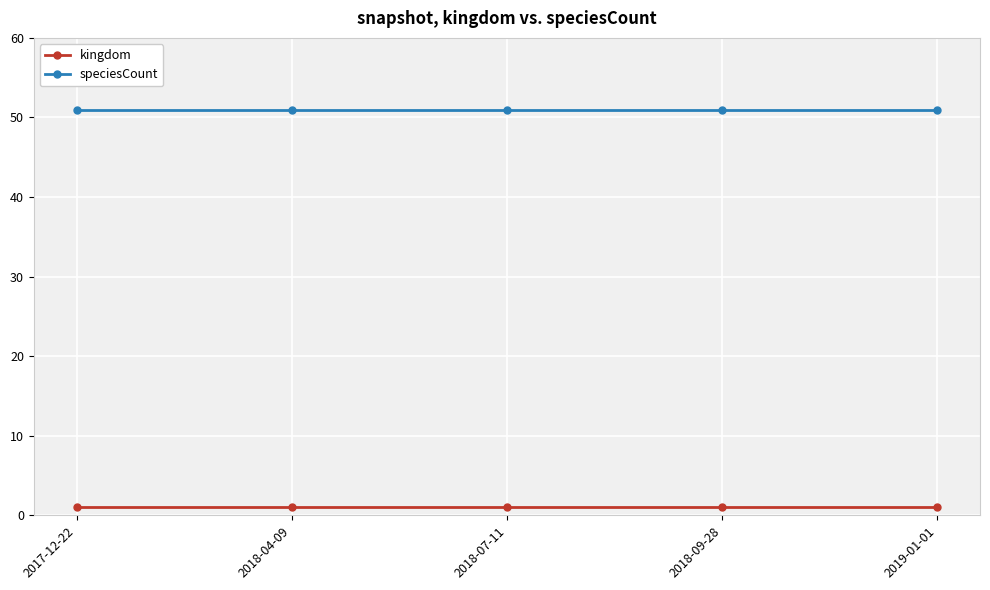

What position from the right is 2017-12-22?

5